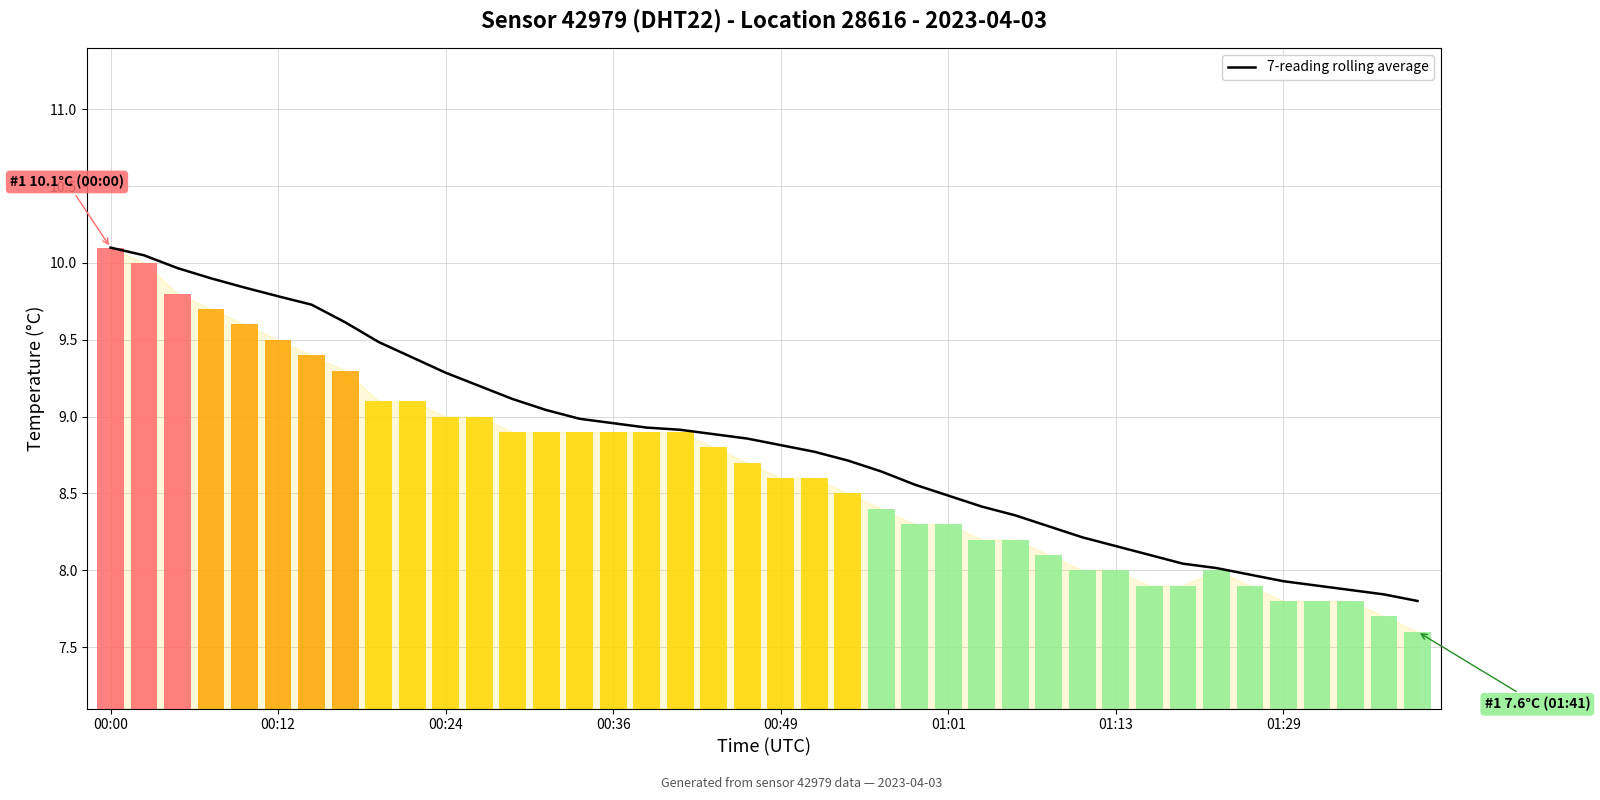

What is the difference between the 7-reading rolling average values at 25 and 14?

0.5